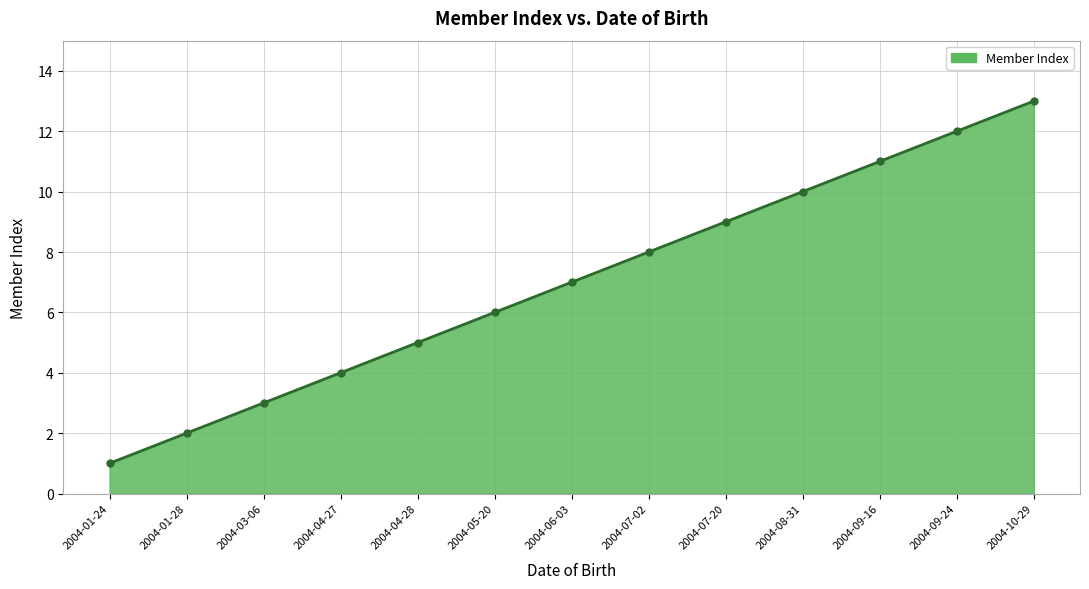

True or false: the data shows 10 at 2004-08-31.

True